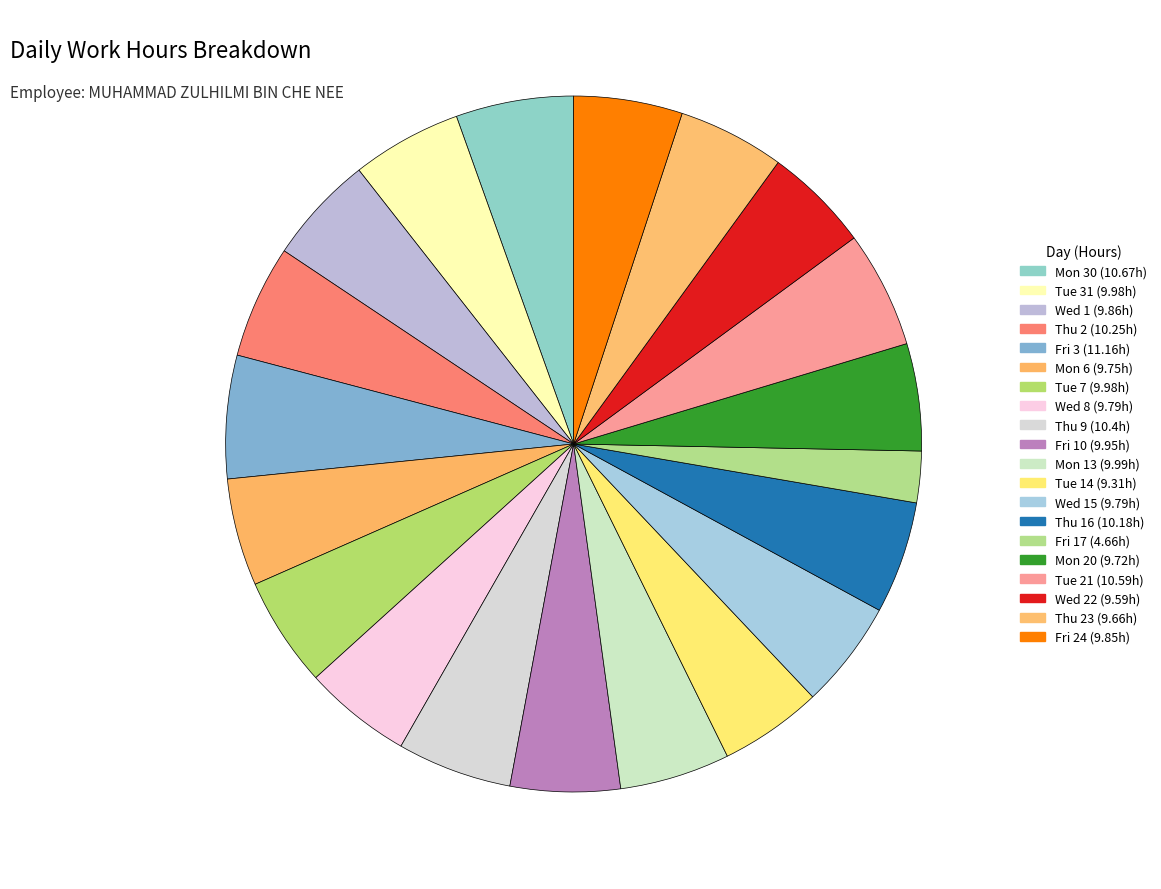

How many segments does this pie chart have?

20